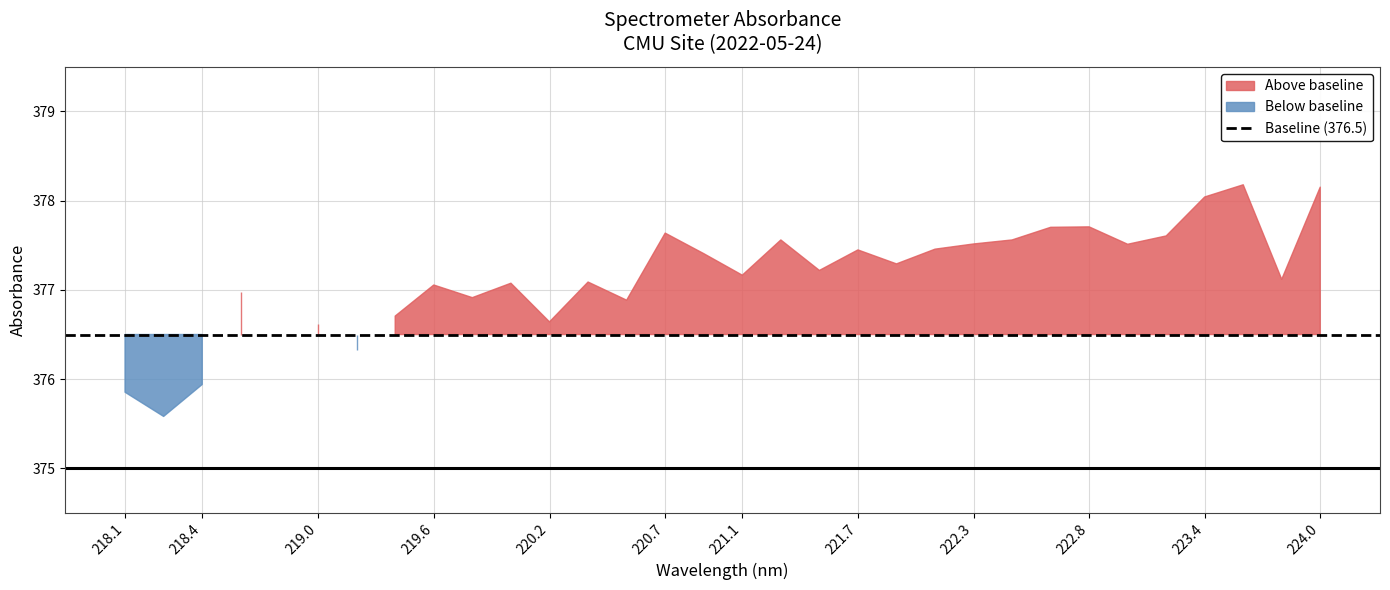

What is the maximum value shown in the chart?

378.2